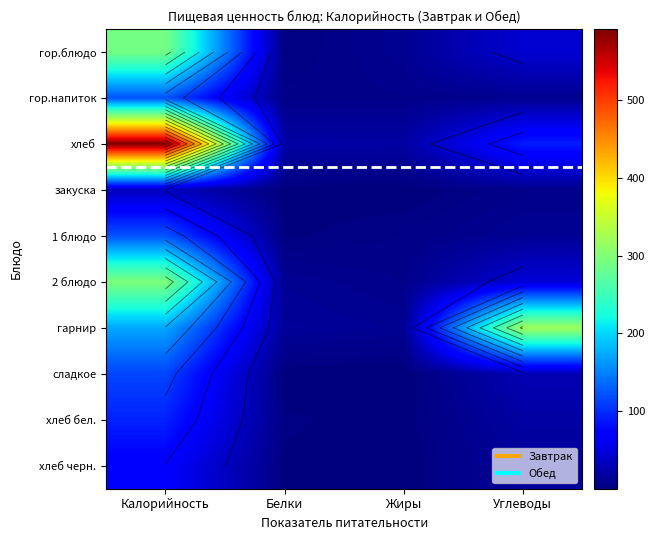

What is the spread (max minus min) of values at Белки?

20.5